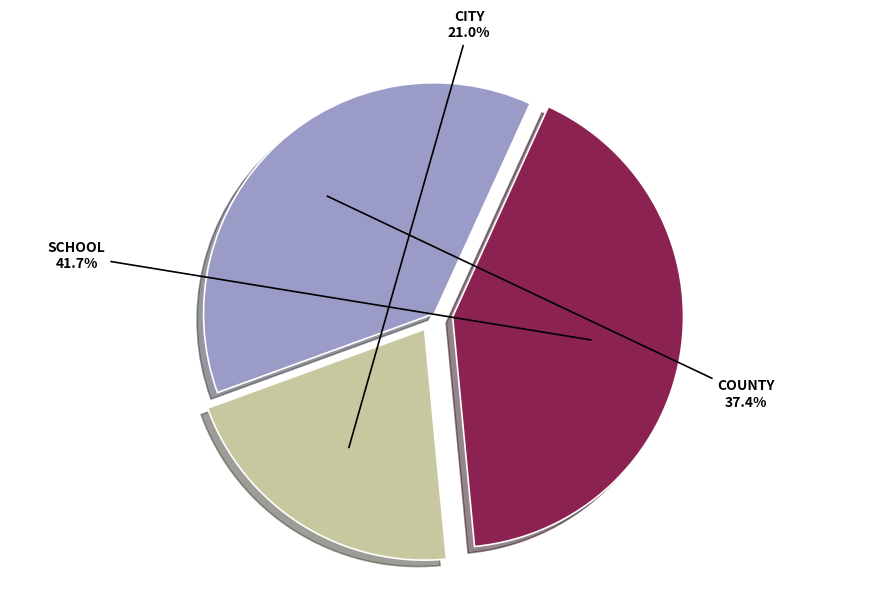

What percentage is the SCHOOL slice, to the nearest percent?

42%